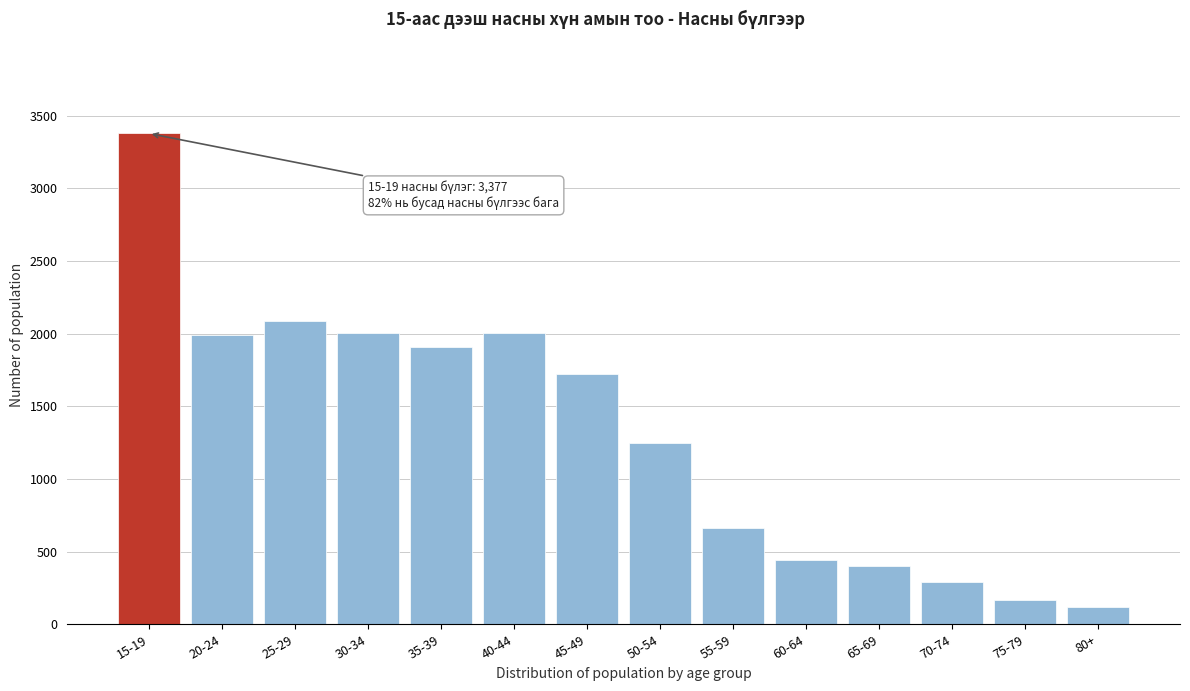

What is the difference between the values at 65-69 and 20-24?

1590